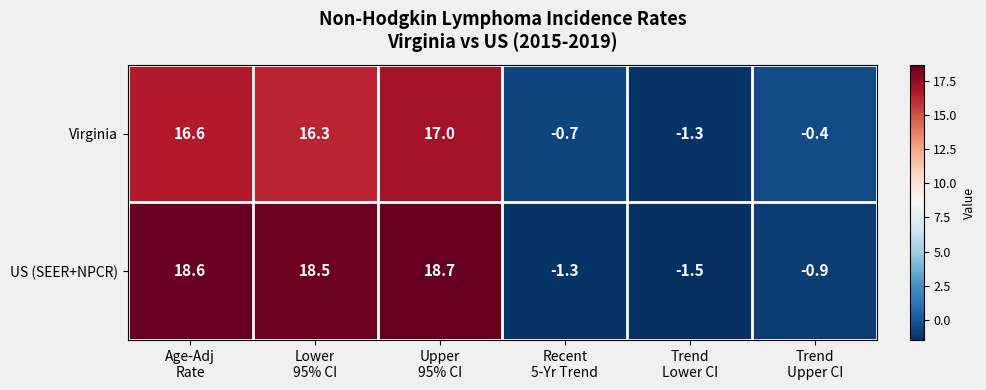

What is the maximum value shown in the chart?

18.7